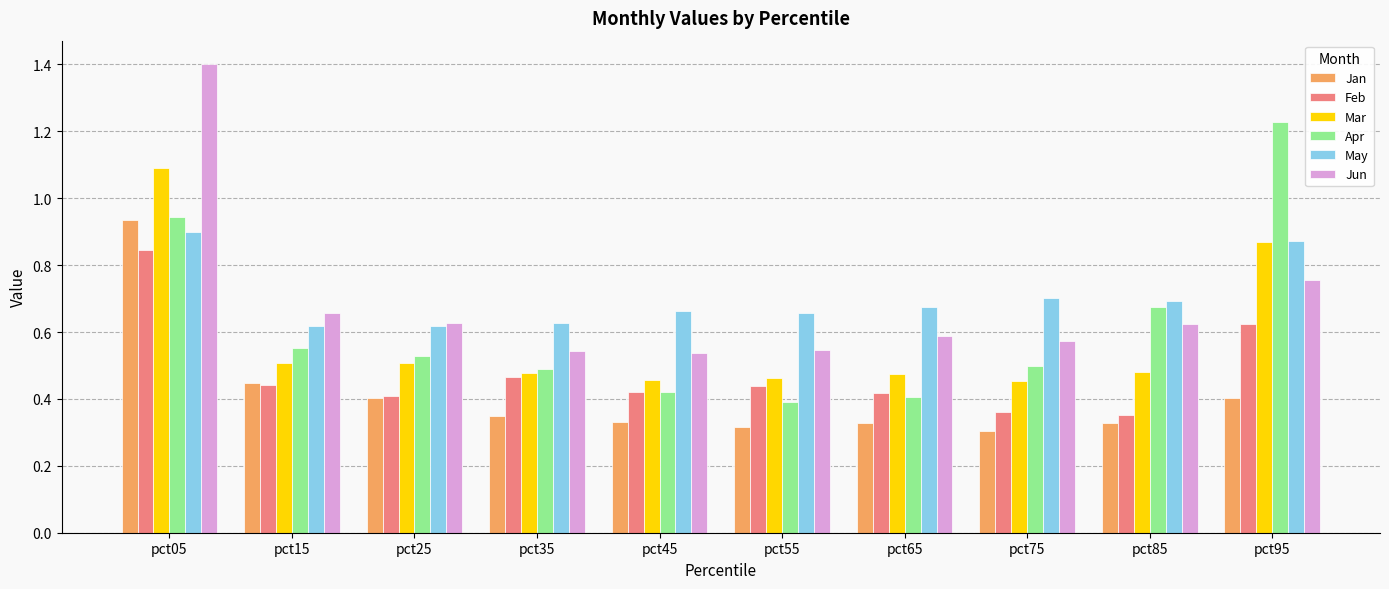

The Mar series shows 0.7 at pct85. True or false?

False